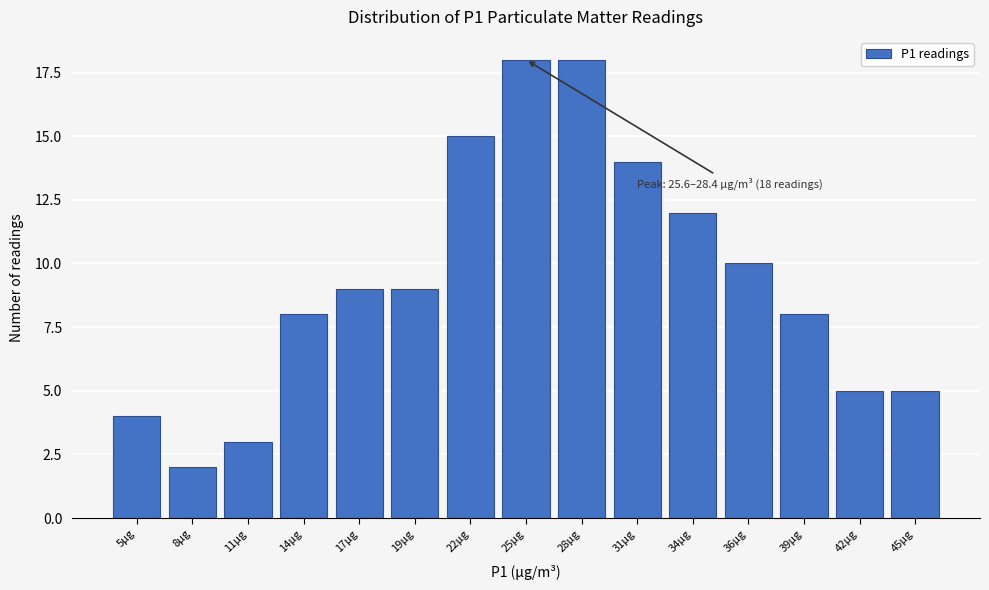

Reading left to right, transcribe all the data shown in this chart.

4	2	3	8	9	9	15	18	18	14	12	10	8	5	5